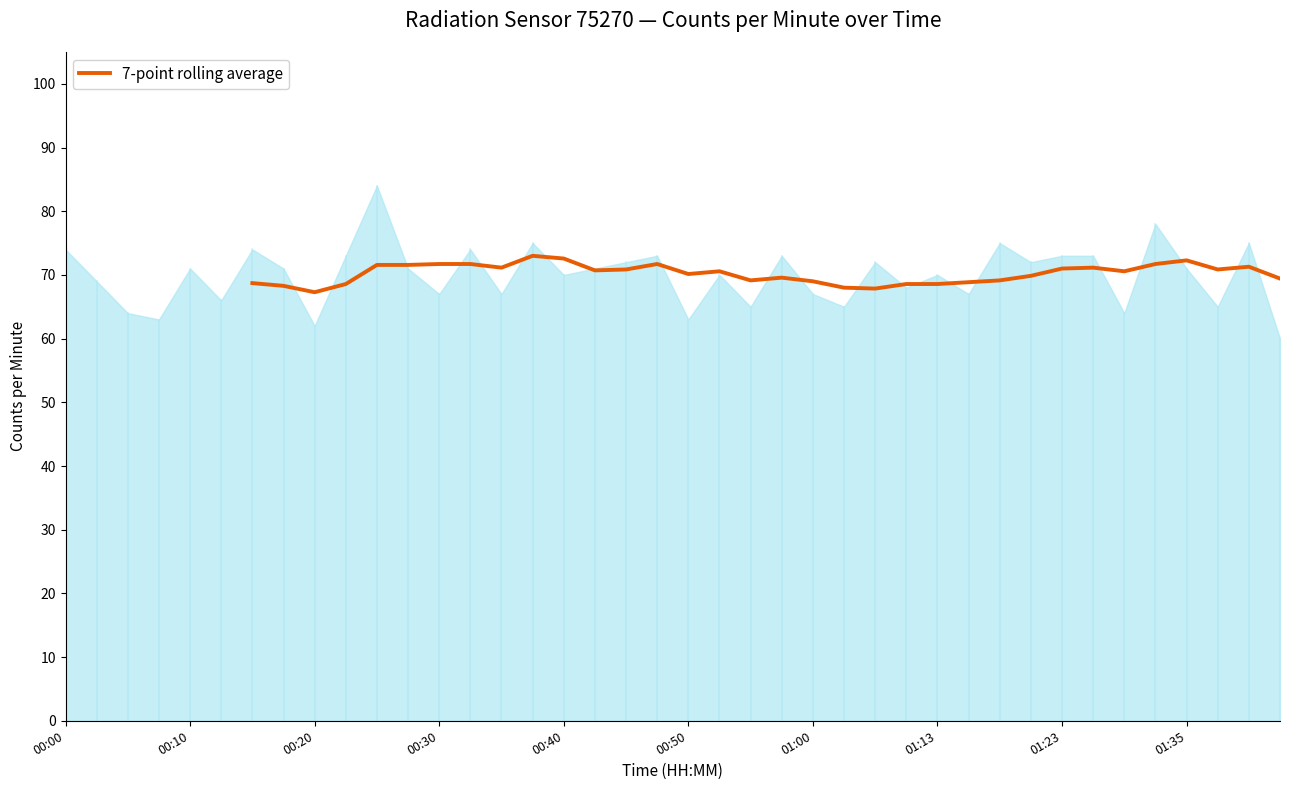

What is the sum of the values at 20 and 37?

141.0